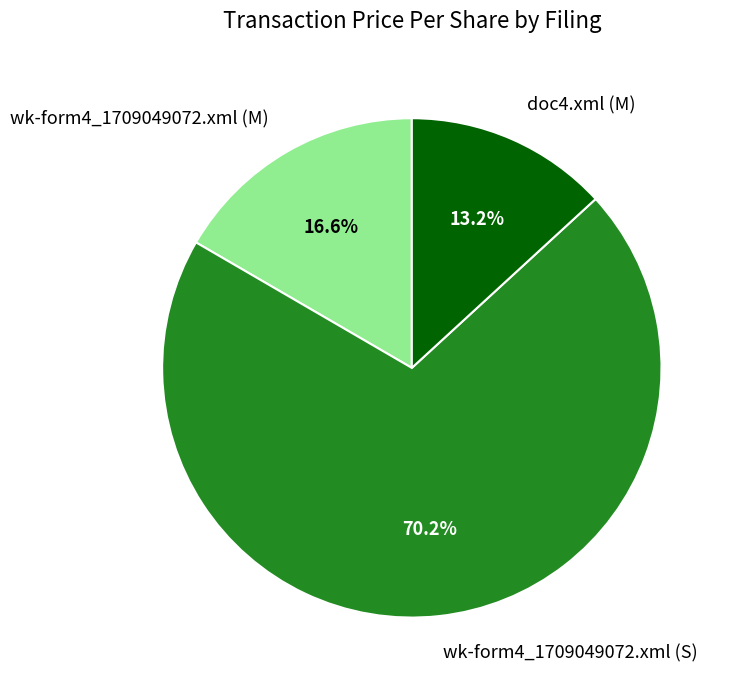

To the nearest percent, what portion does wk-form4_1709049072.xml (M) represent?

17%